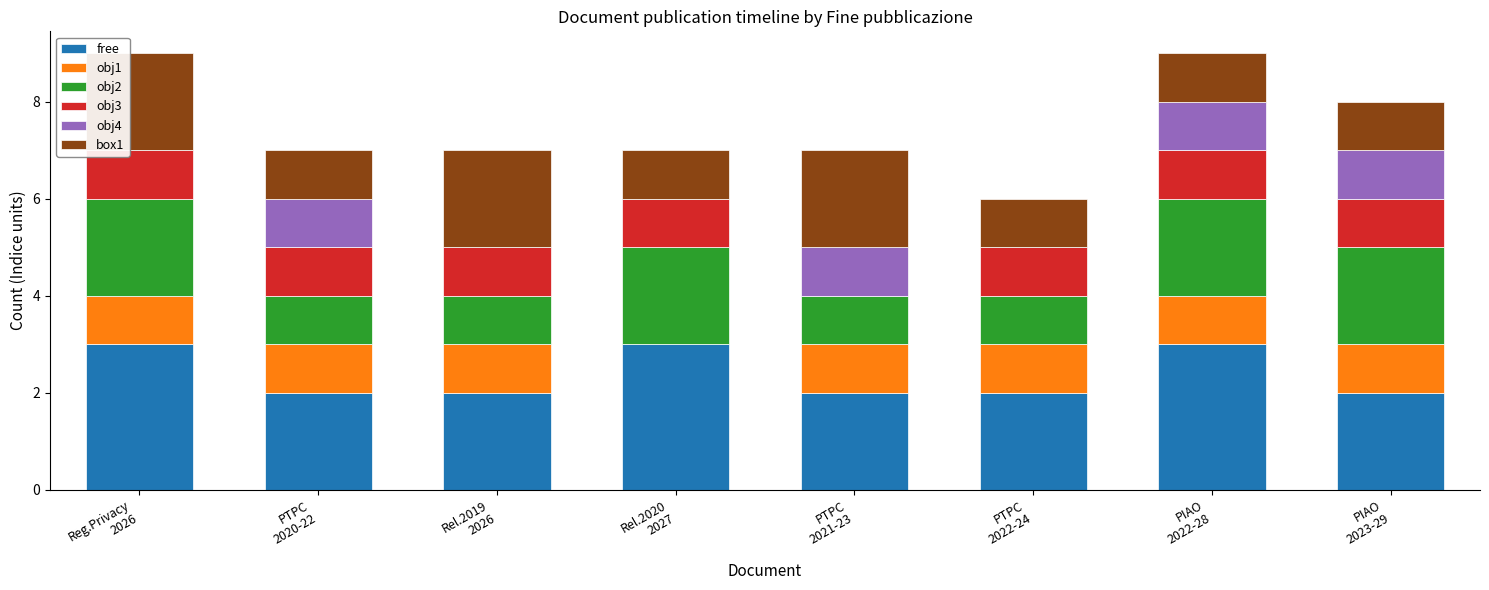

Read the box1 value at Rel.2019
2026.

2